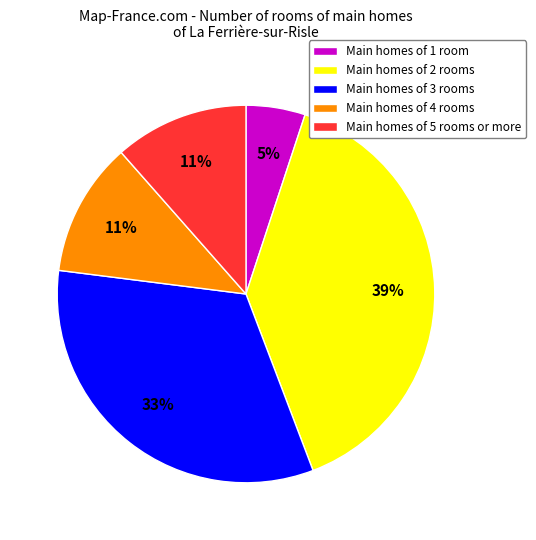

Between Main homes of 3 rooms and Main homes of 1 room, which is larger?

Main homes of 3 rooms